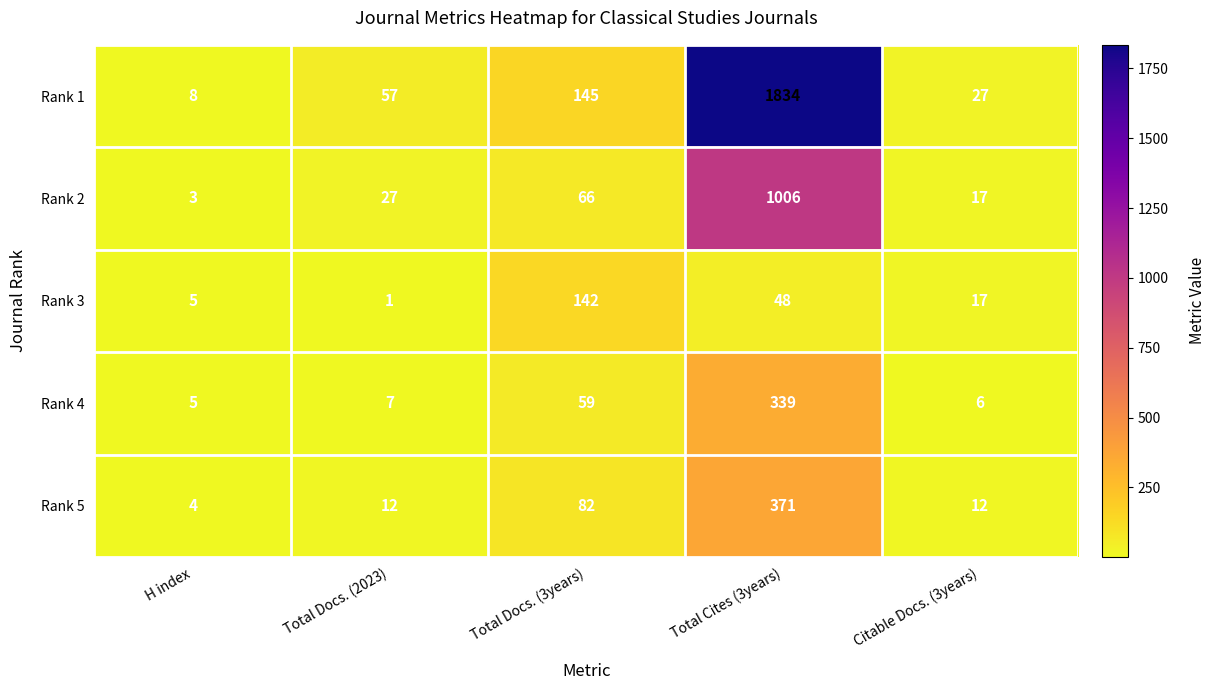

Which series changed the most between H index and Total Docs. (2023)?

Rank 1